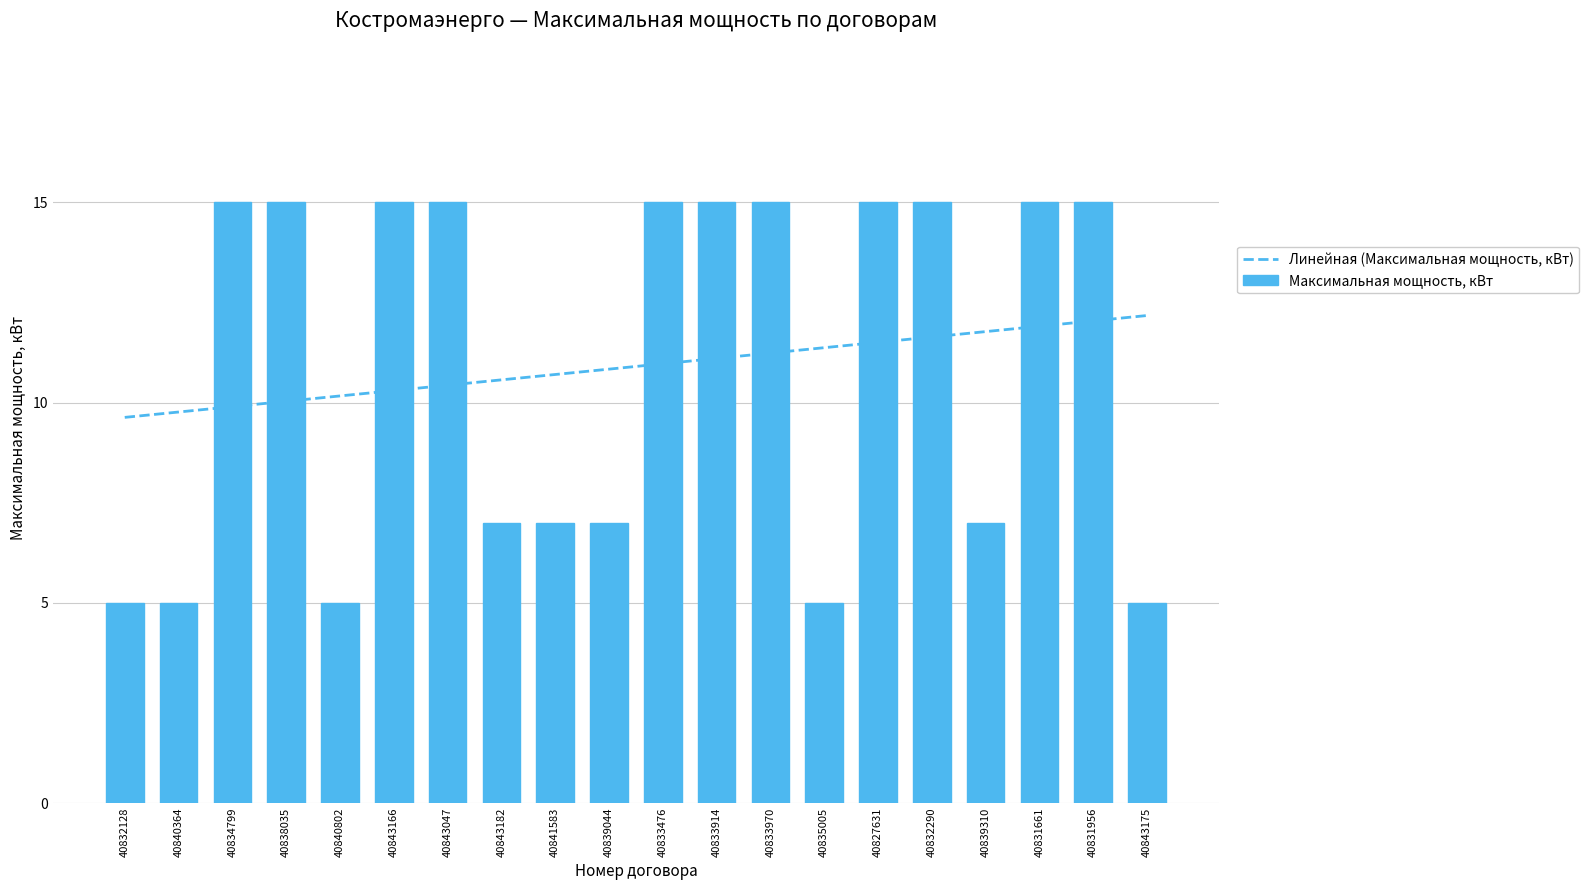

Between 40832128 and 40831661, which series saw the biggest shift?

Максимальная мощность, кВт